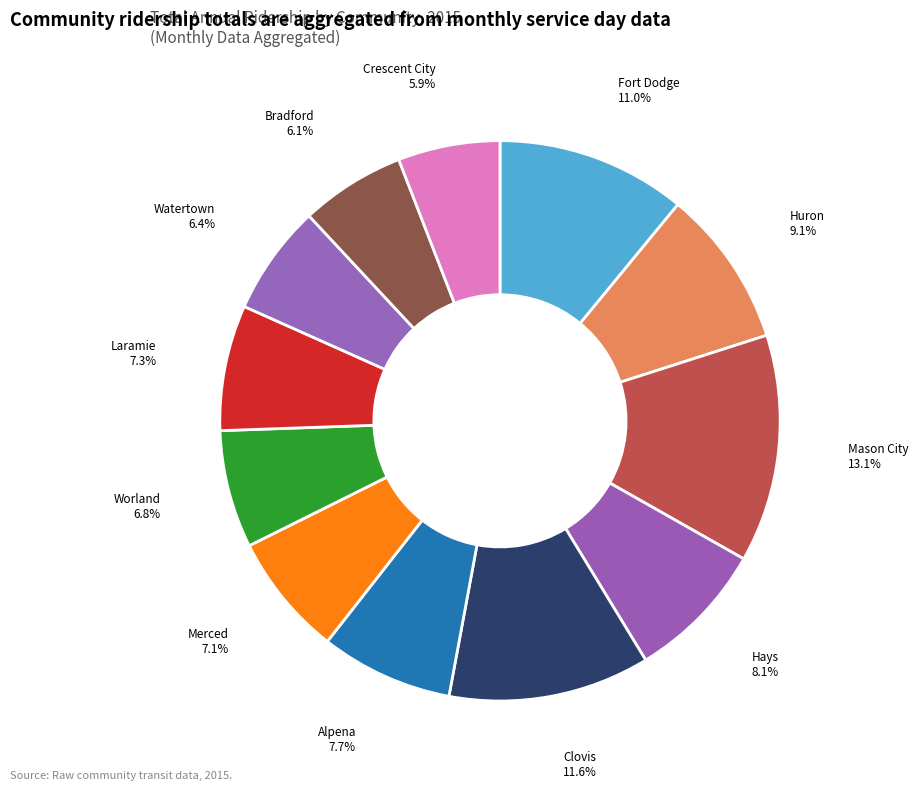

How many slices are in this pie chart?

12